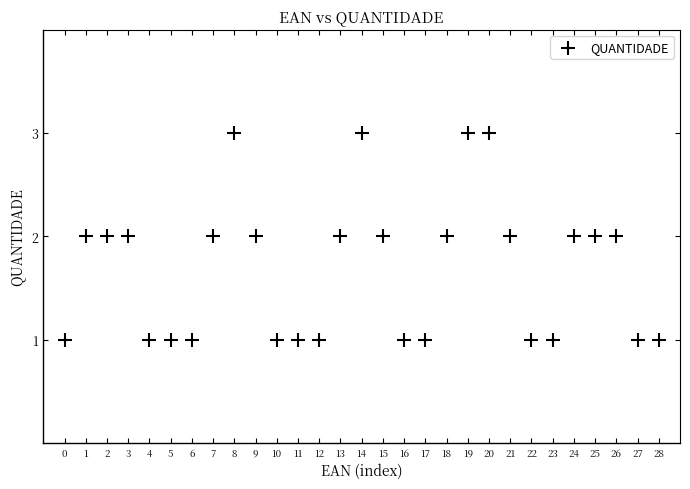

Count the number of points in this scatter plot.

29